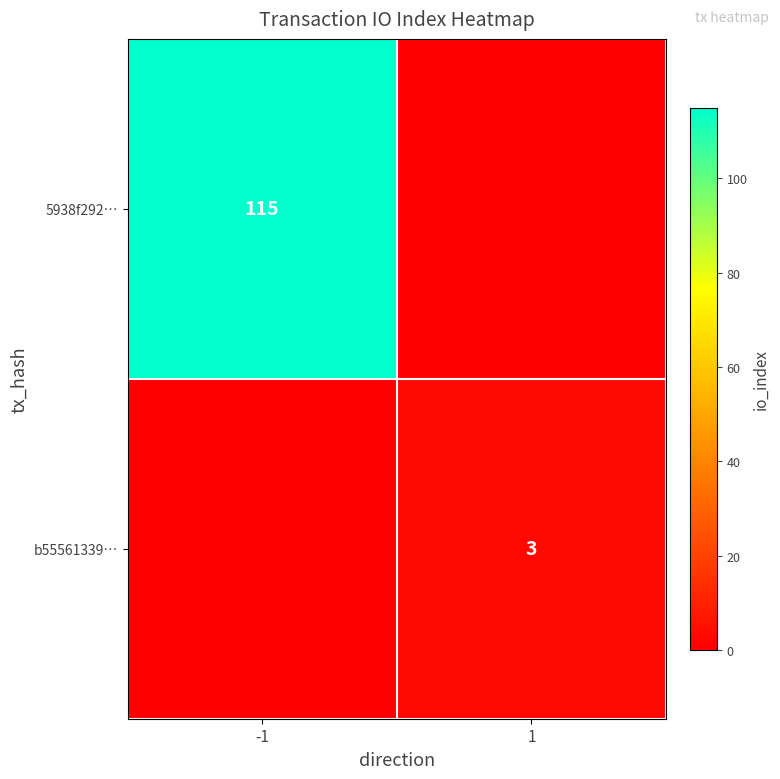

Is the value of b55561339… at 1 greater than the value of 5938f292… at -1?

No